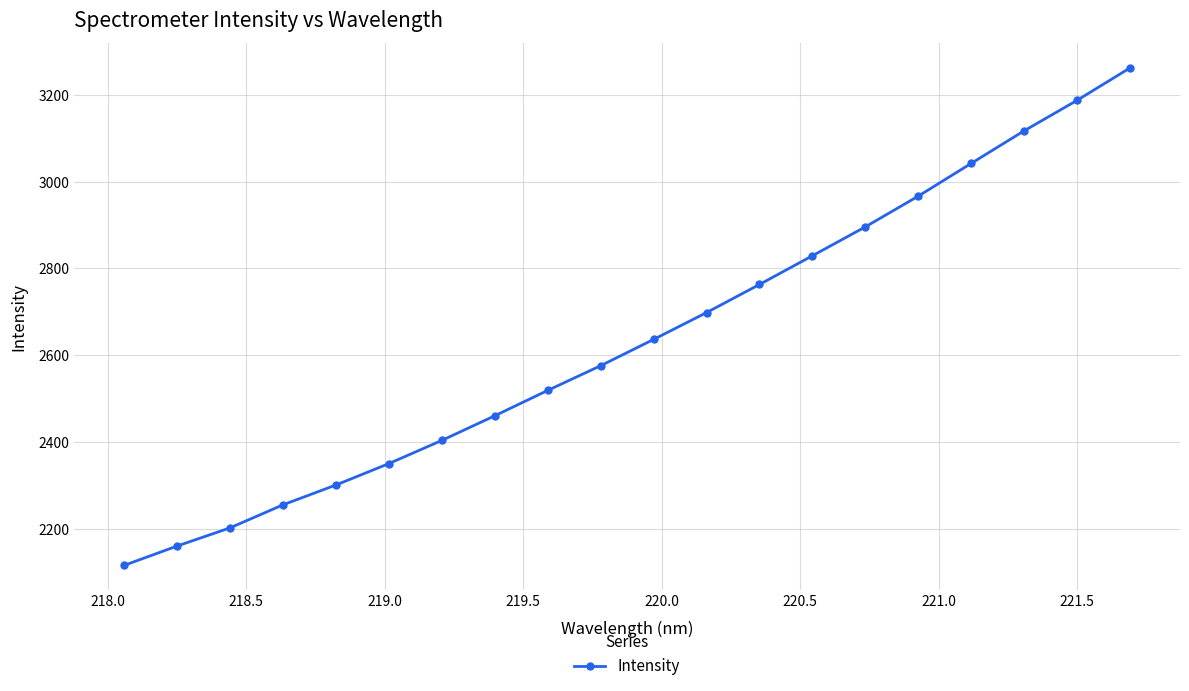

True or false: the data has more than 0 interior local peaks.

False